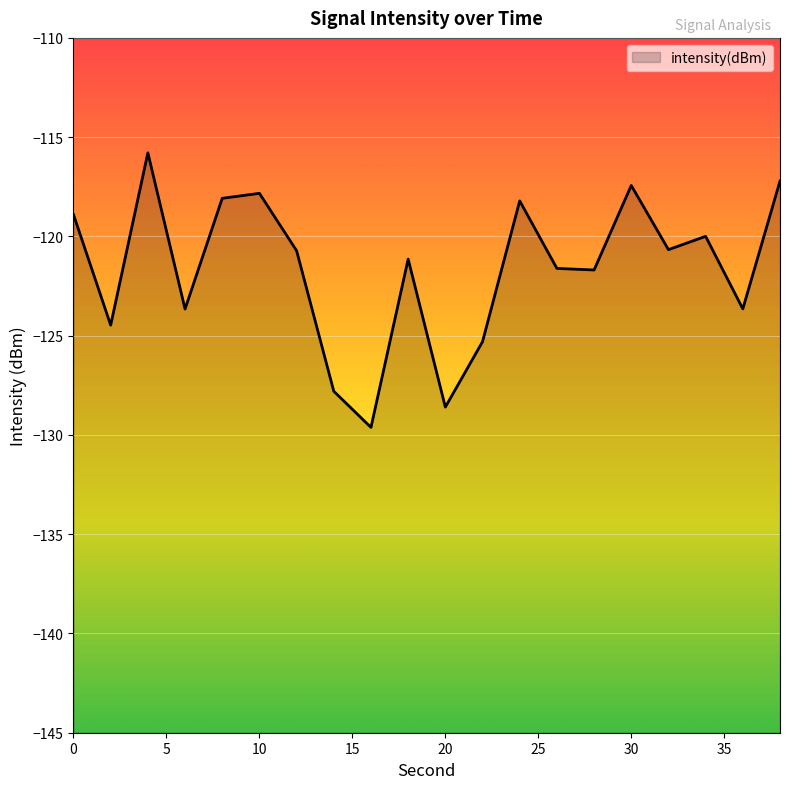

Rank the categories by value from highest to lowest.

4, 38, 30, 10, 8, 24, 0, 34, 32, 12, 18, 26, 28, 36, 6, 2, 22, 14, 20, 16